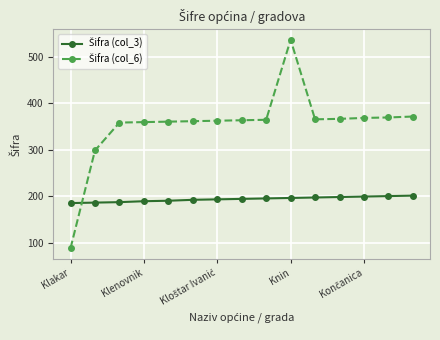

What is the maximum value shown in the chart?

536